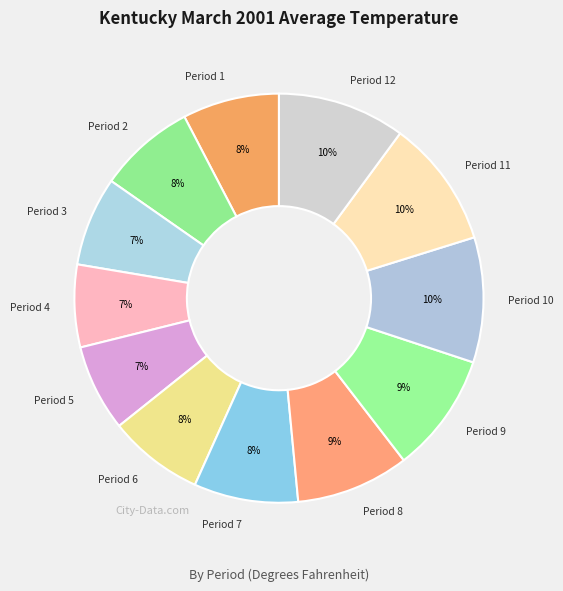

Count the number of slices in the pie.

12